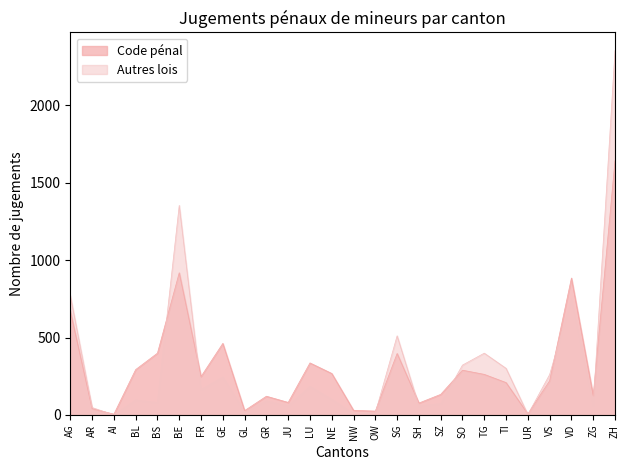

Which has a higher value, NW or VS?

VS